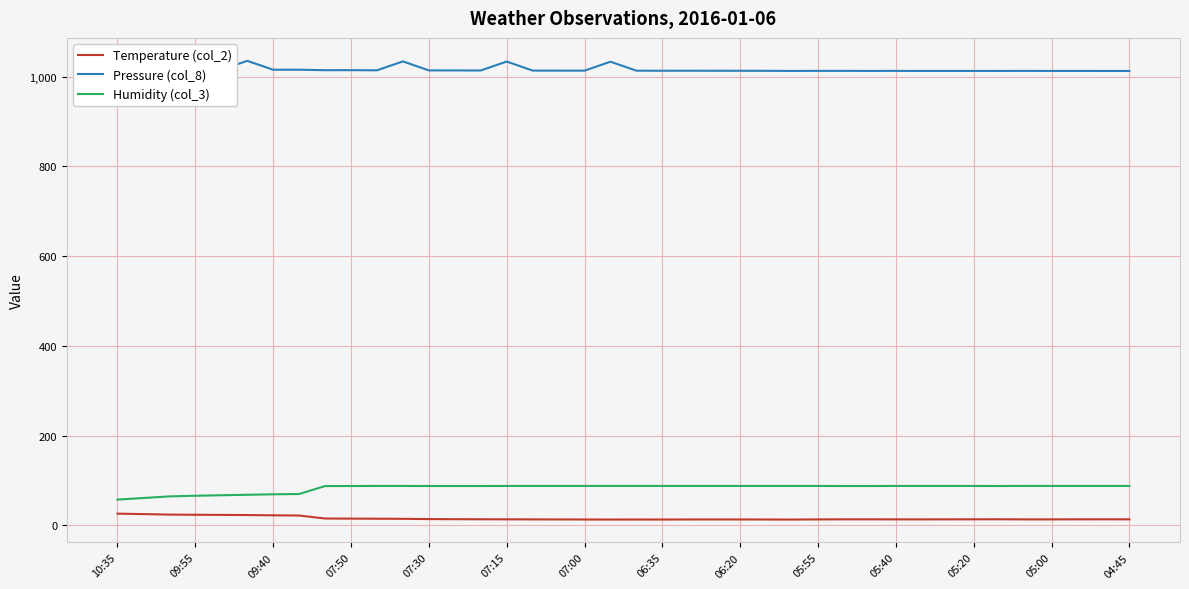

Which series has the largest total across all categories?

Pressure (col_8)